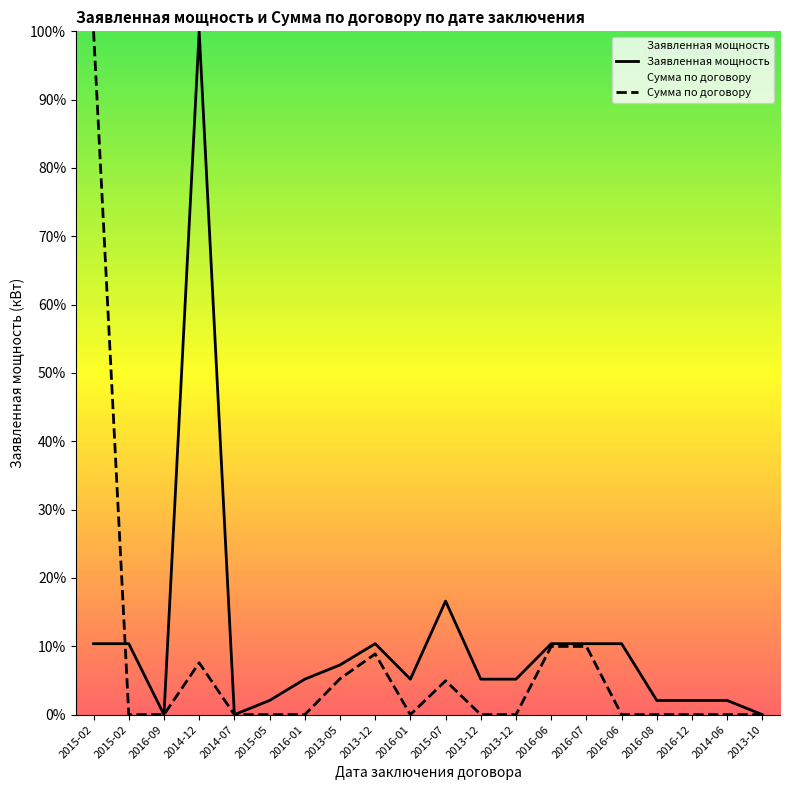

List the series in order of their overall mean, lowest first.

Сумма по договору, Заявленная мощность